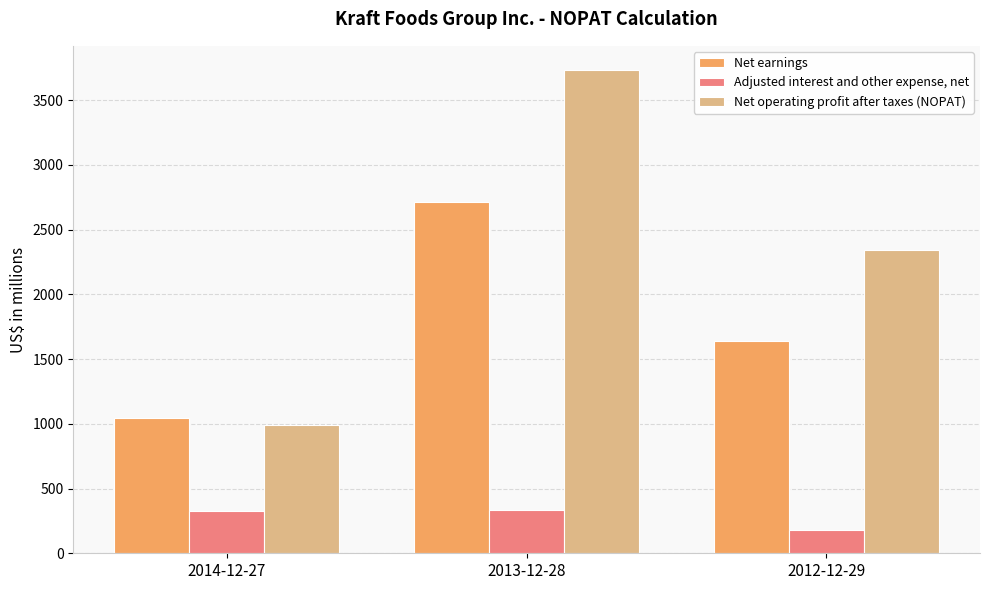

What are all the series names shown in the legend?

Net earnings, Adjusted interest and other expense, net, Net operating profit after taxes (NOPAT)